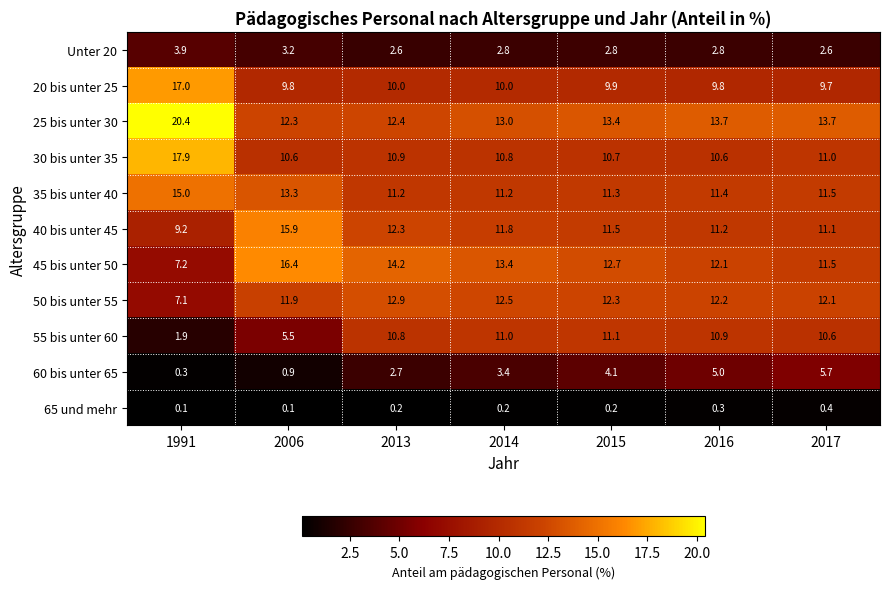

Rank the series at 1991 from highest to lowest value.

25 bis unter 30, 30 bis unter 35, 20 bis unter 25, 35 bis unter 40, 40 bis unter 45, 45 bis unter 50, 50 bis unter 55, Unter 20, 55 bis unter 60, 60 bis unter 65, 65 und mehr